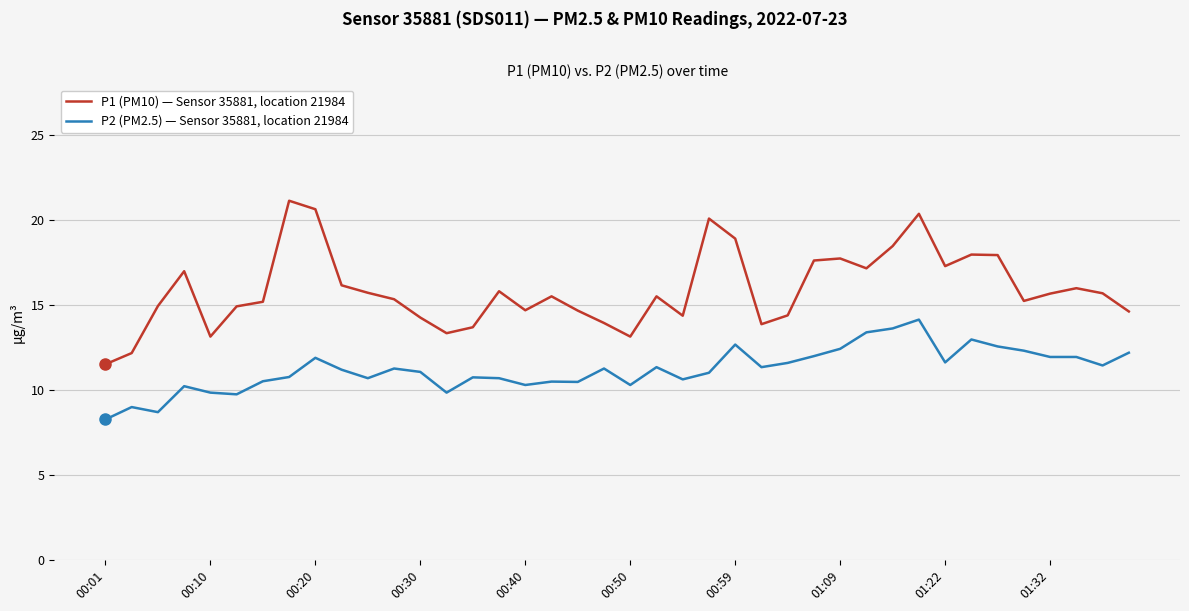

How many lines are shown in the chart?

2